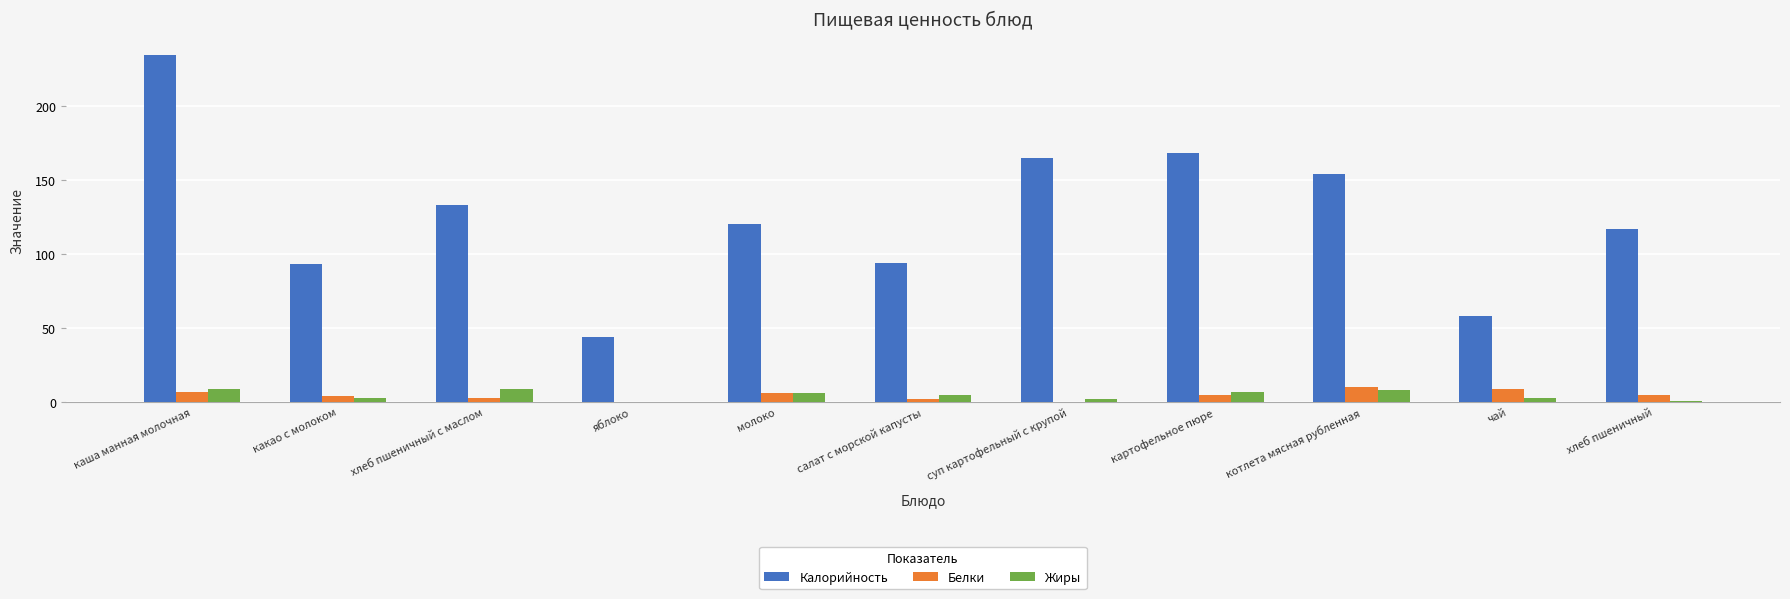

Is it true that Жиры equals 7.0 at картофельное пюре?

True